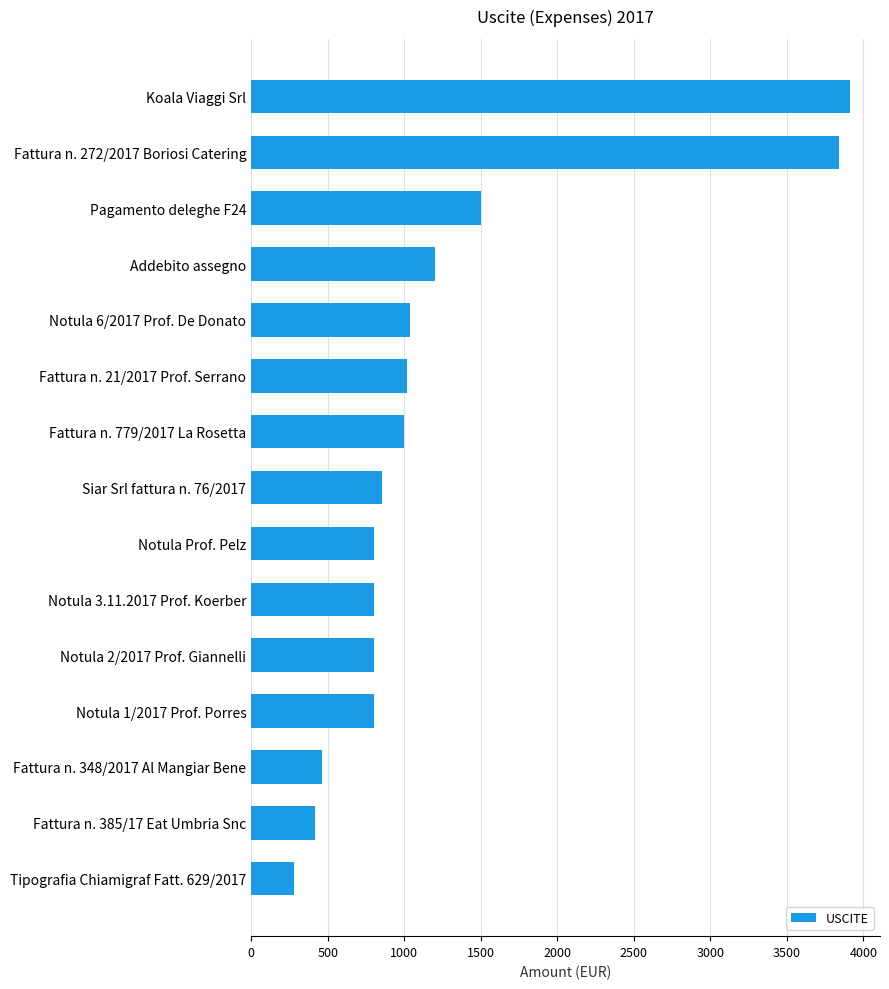

Reading bottom to top, transcribe all the data shown in this chart.

Tipografia Chiamigraf Fatt. 629/2017=280.6	Fattura n. 385/17 Eat Umbria Snc=420.0	Fattura n. 348/2017 Al Mangiar Bene=464.0	Notula 1/2017 Prof. Porres=800.0	Notula 2/2017 Prof. Giannelli=800.0	Notula 3.11.2017 Prof. Koerber=800.0	Notula Prof. Pelz=800.0	Siar Srl fattura n. 76/2017=854.6	Fattura n. 779/2017 La Rosetta=1001.0	Fattura n. 21/2017 Prof. Serrano=1020.0	Notula 6/2017 Prof. De Donato=1040.0	Addebito assegno=1200.0	Pagamento deleghe F24=1500.6	Fattura n. 272/2017 Boriosi Catering=3840.0	Koala Viaggi Srl=3913.1